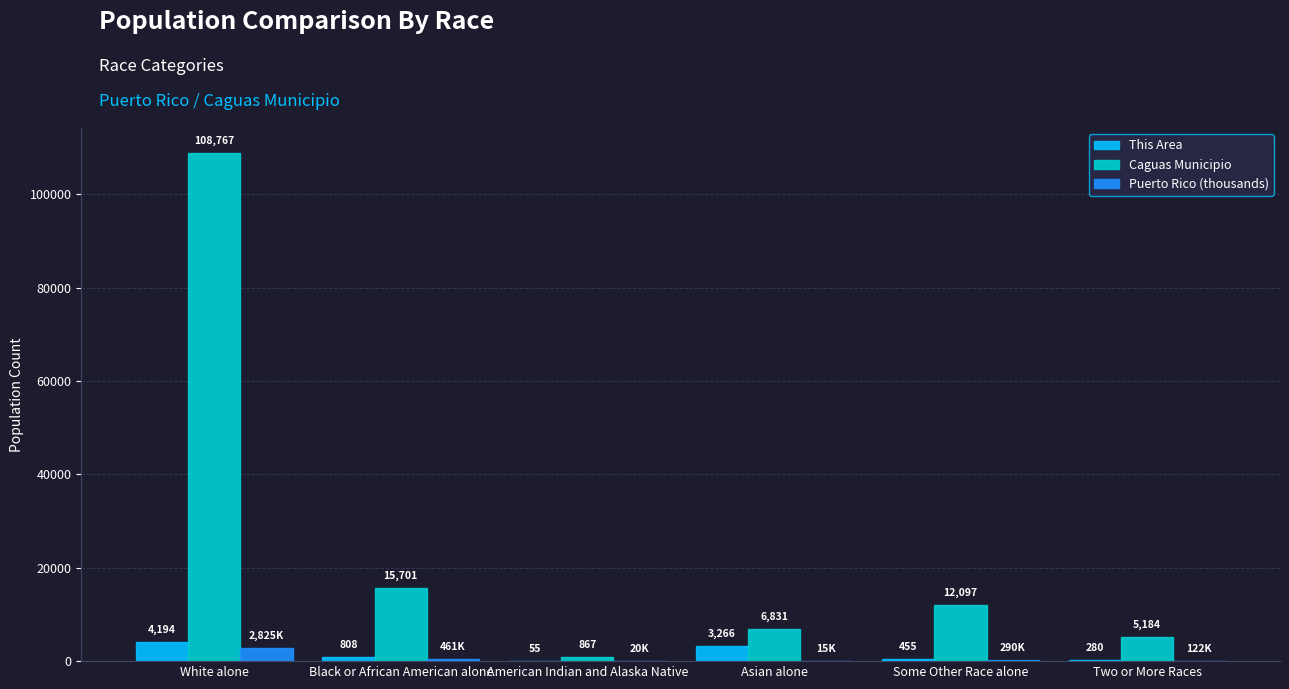

What is the difference between the Puerto Rico (thousands) values at Some Other Race alone and White alone?

2535.2